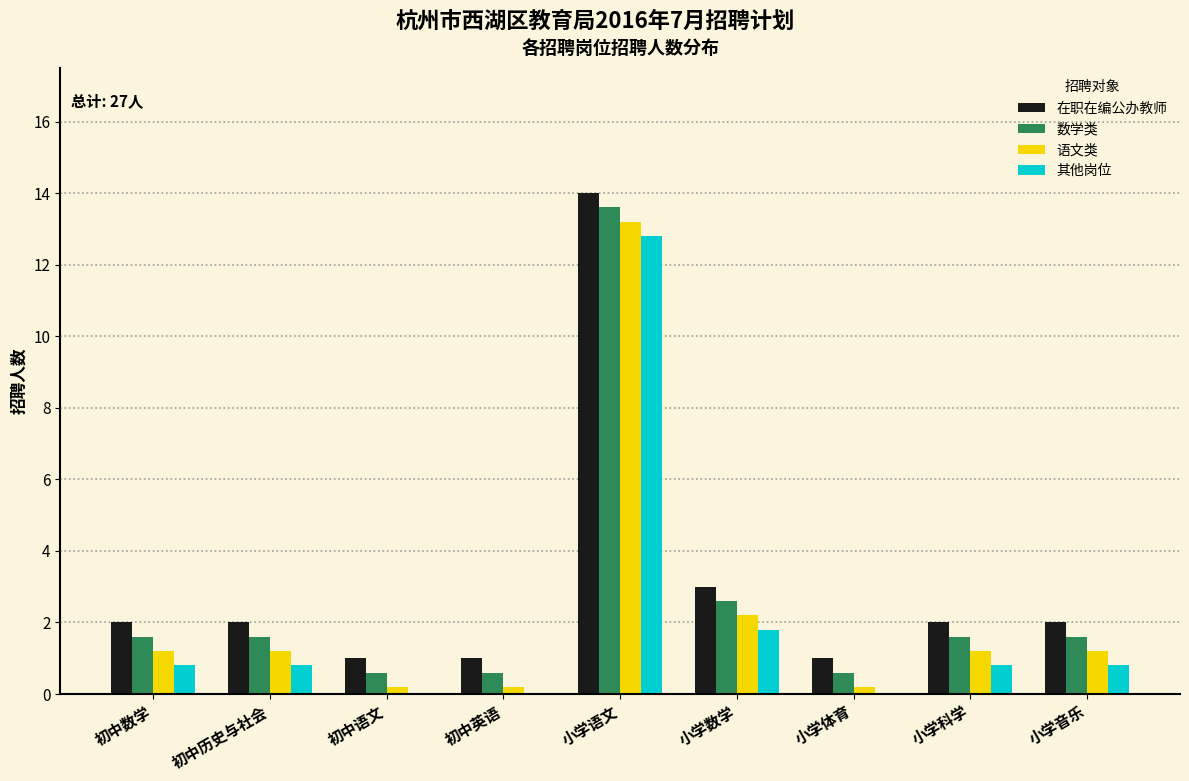

What value does the 在职在编公办教师 series have at 小学音乐?

2.0